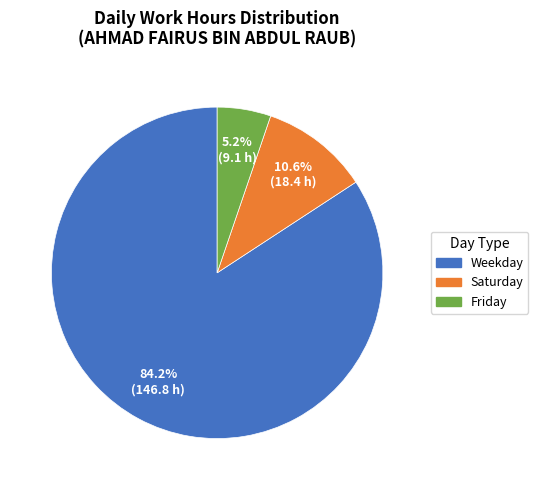

Is there a majority slice in this chart?

Yes